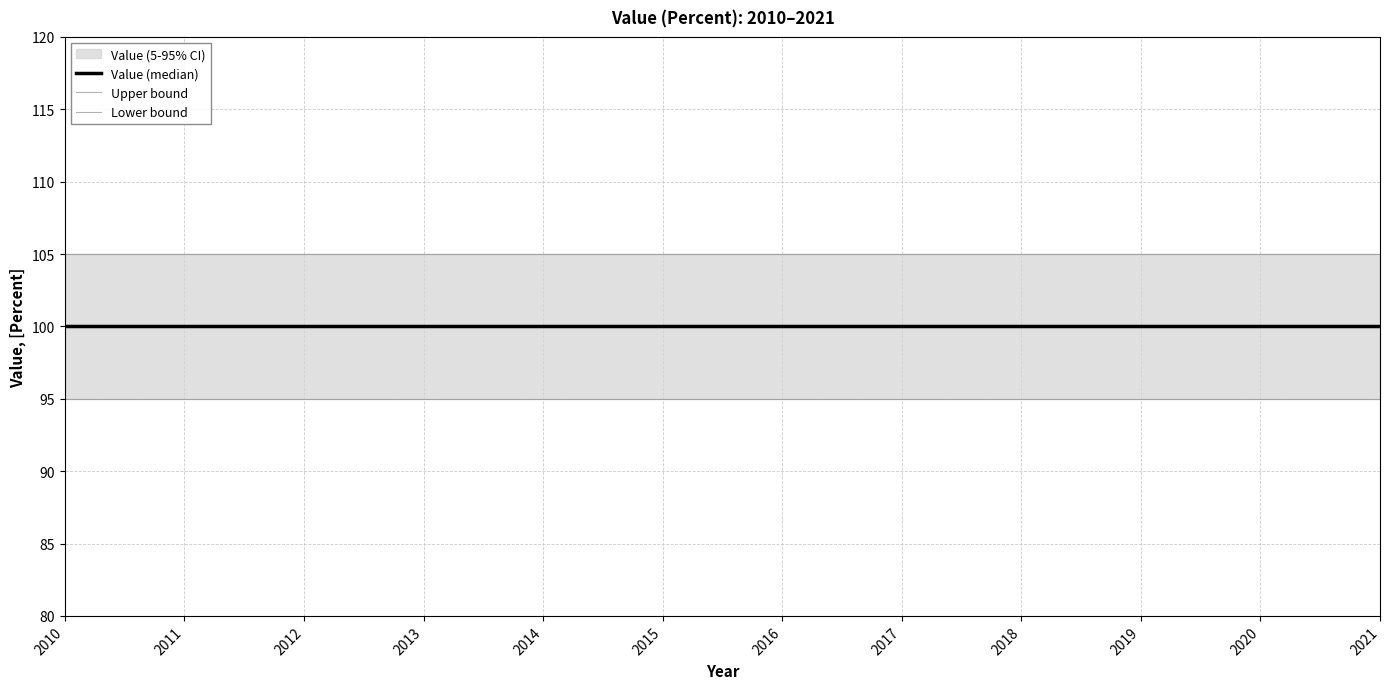

Is the value of Value (median) at 2011 greater than the value of Upper bound at 2013?

No